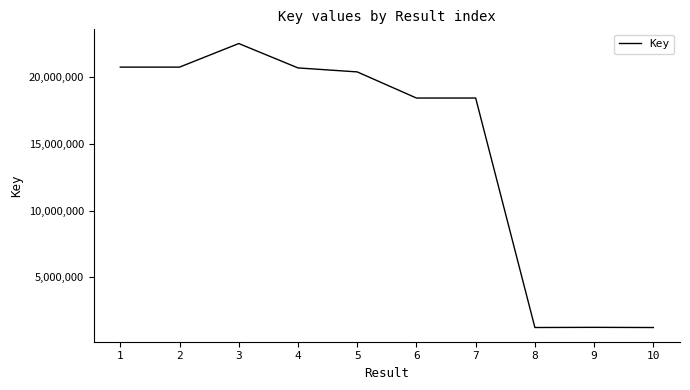

What is the maximum value shown in the chart?

22501563